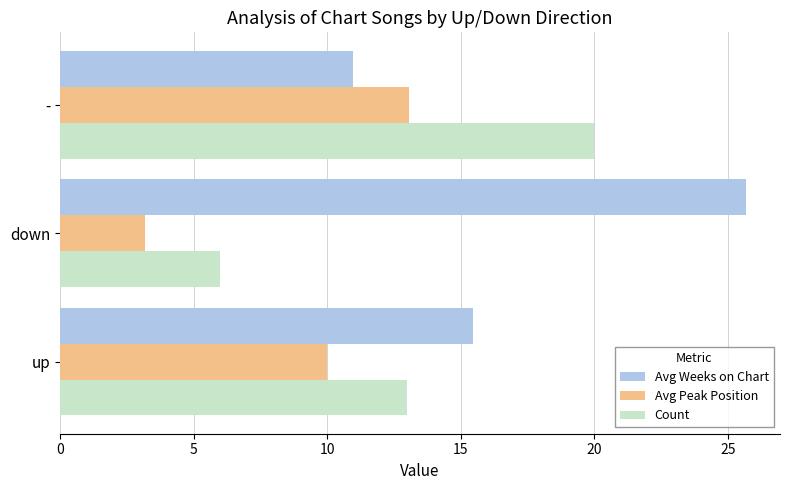

Count the Count values in the range 6 to 20.

3